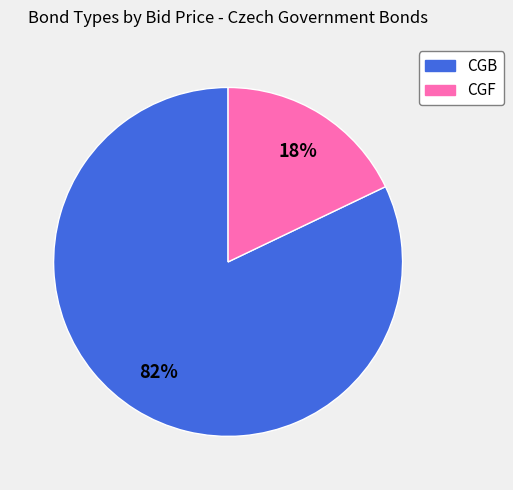

What percentage is the CGB slice, to the nearest percent?

82%